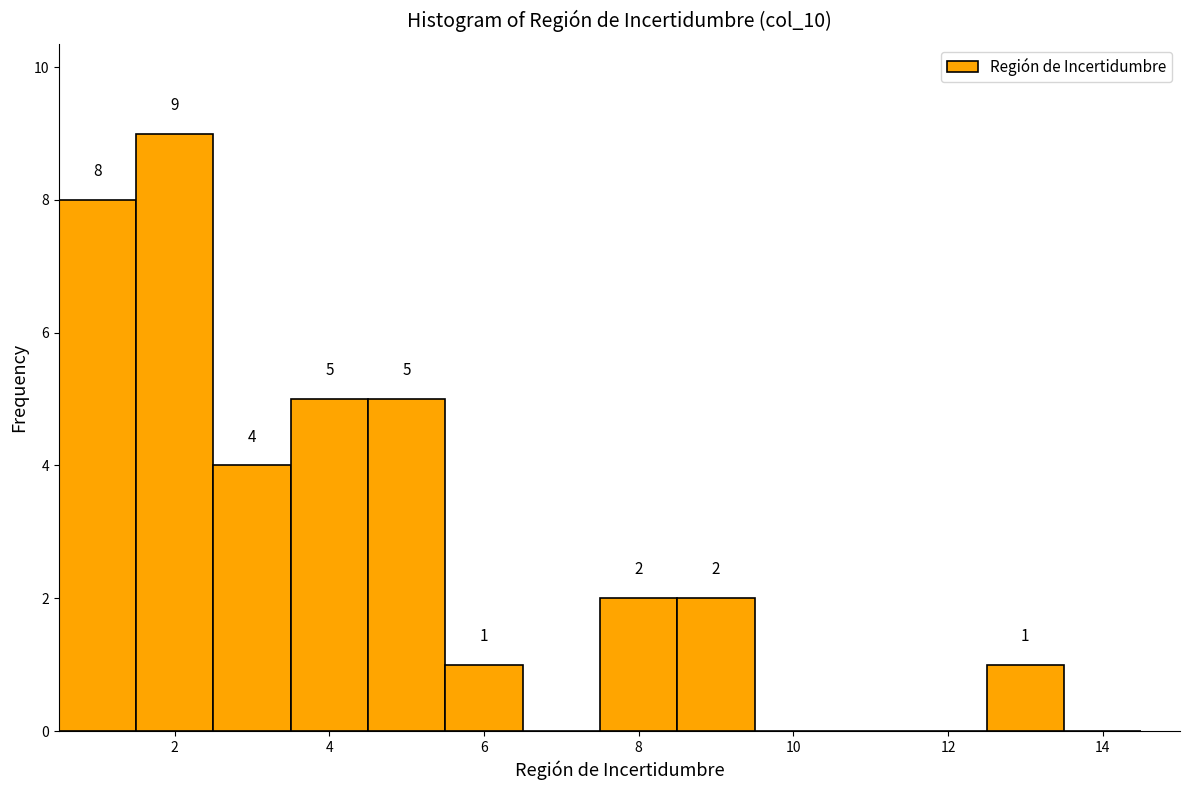

Which range on the x-axis has the tallest bar?

1.5 to 2.5